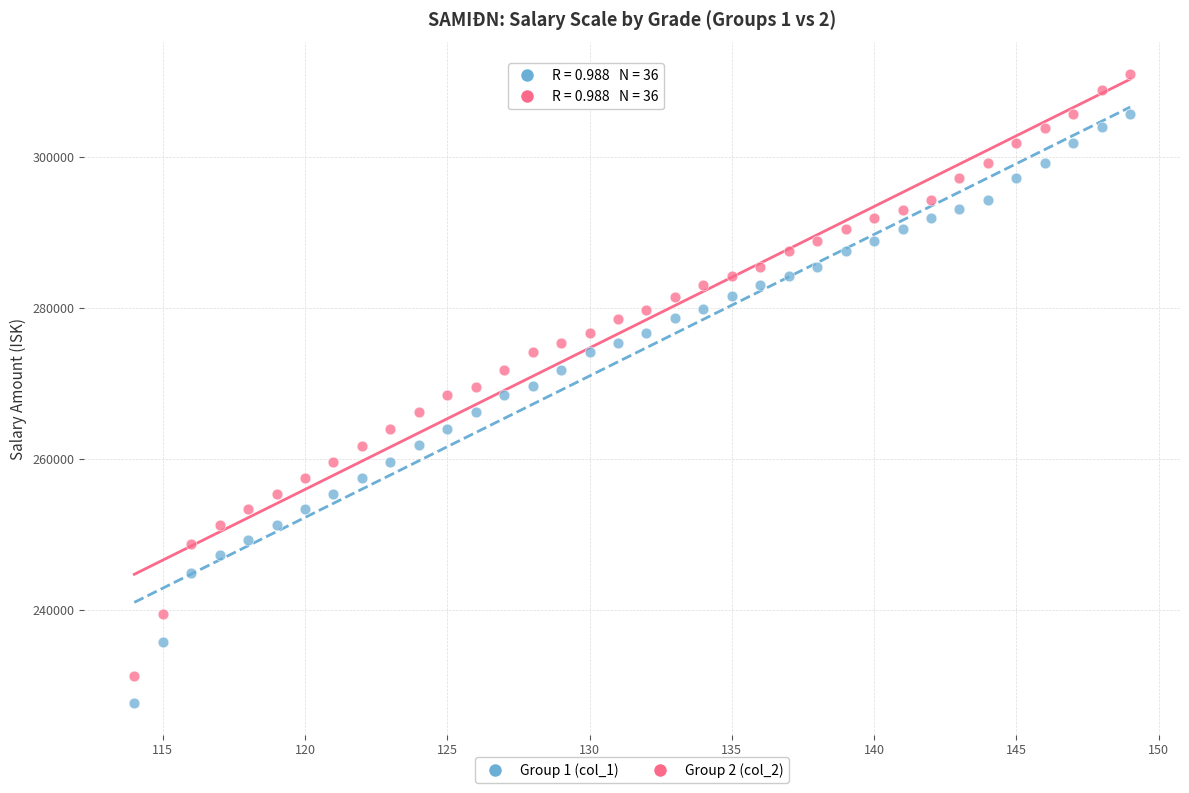

Across all data points, what is the range of Y values (max minus min)?

83386.9